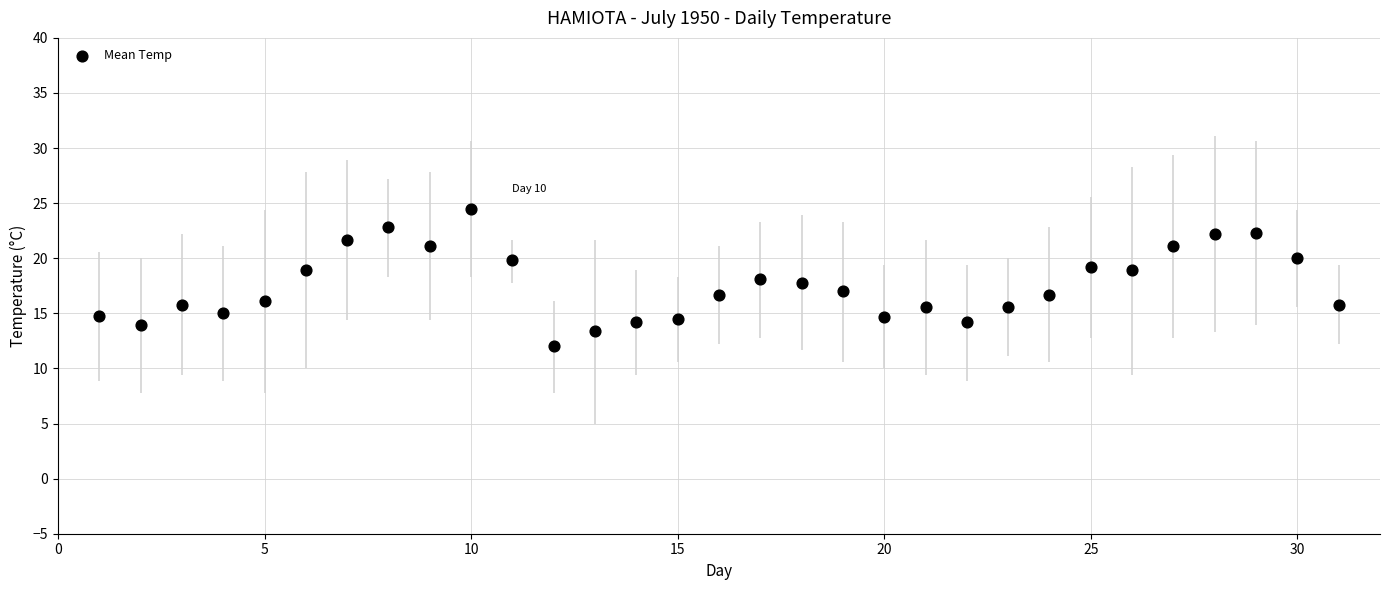

What is the range of Y values (max minus min)?

12.5